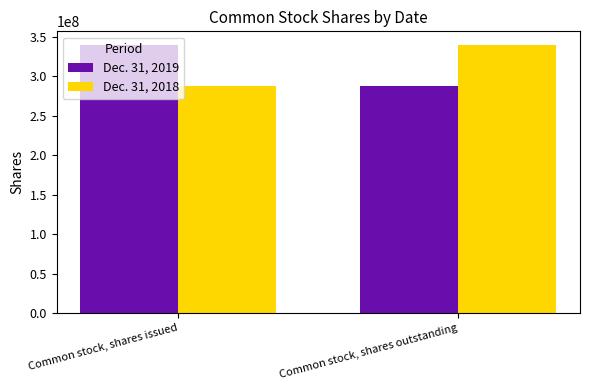

Rank the categories by Dec. 31, 2018 value from highest to lowest.

Common stock, shares outstanding, Common stock, shares issued